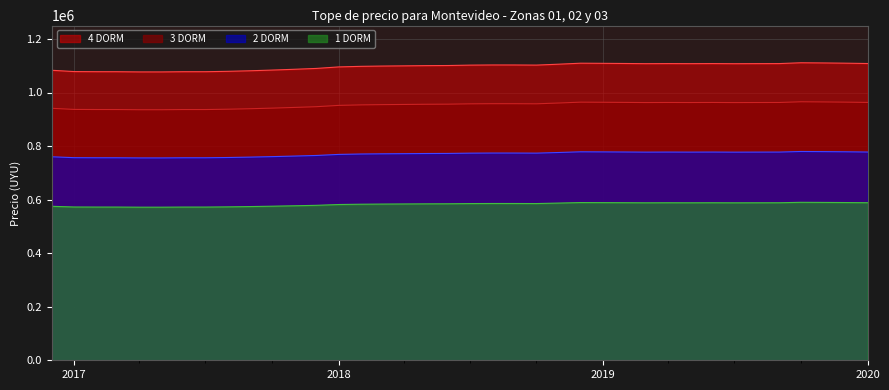

List the series in order of their peak value, highest first.

4 DORM, 3 DORM, 2 DORM, 1 DORM